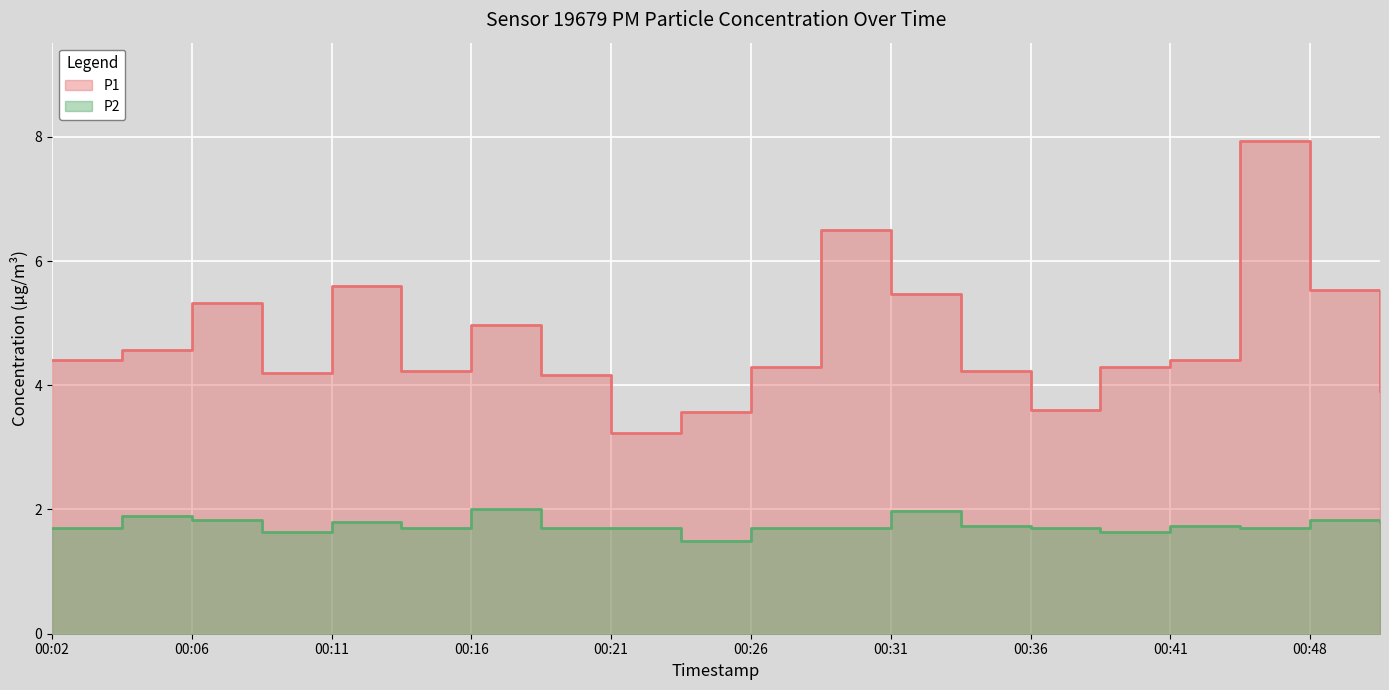

True or false: P2 and P1 intersect in this chart.

False